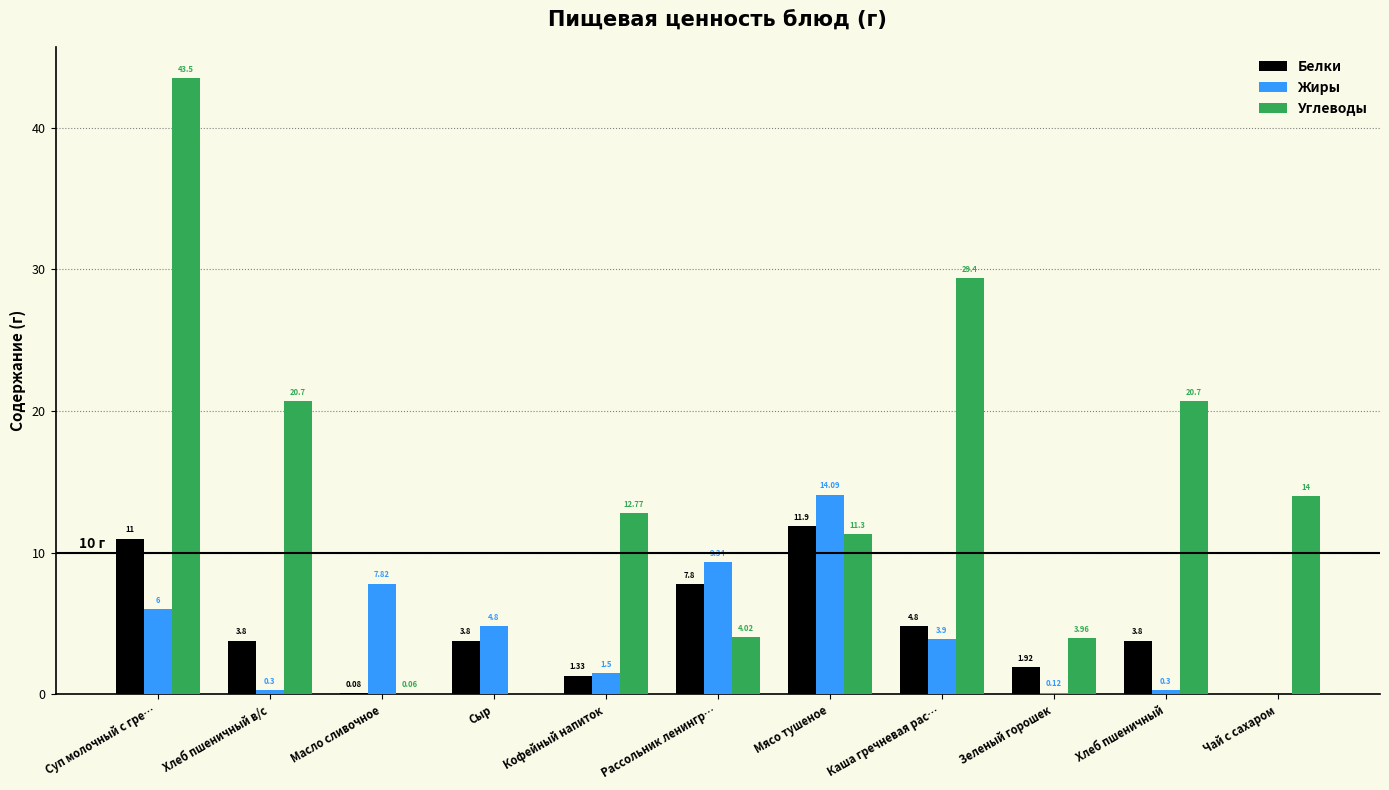

What are all the series names shown in the legend?

Белки, Жиры, Углеводы